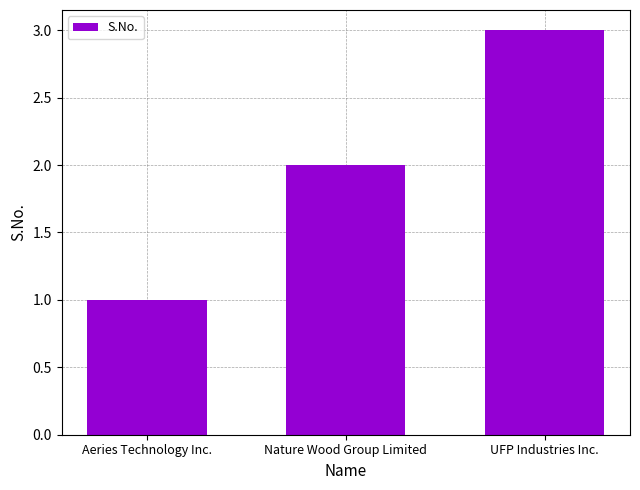

How many values are between 1 and 3?

3